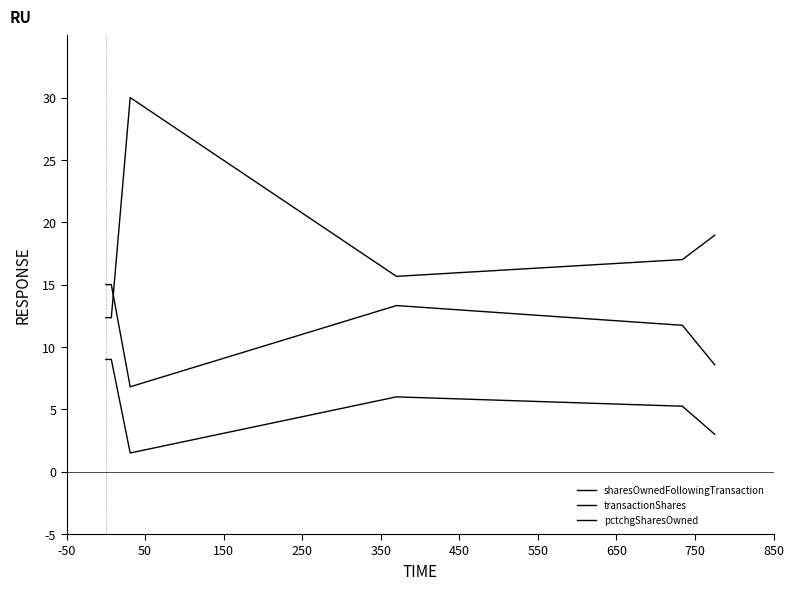

Does the chart display data point markers on the line(s)?

No